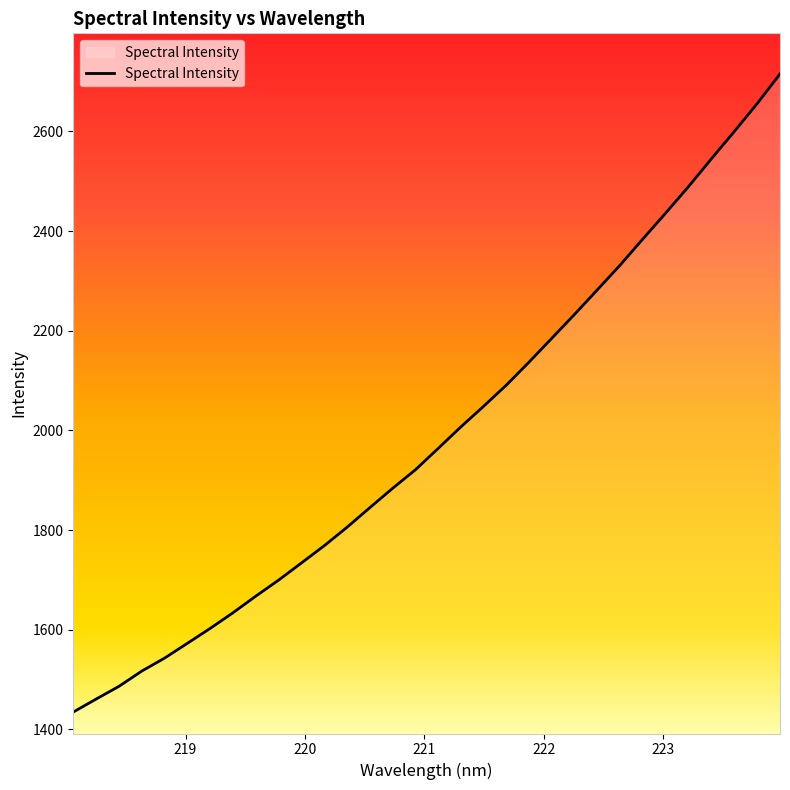

What is the greatest value displayed?

2715.3